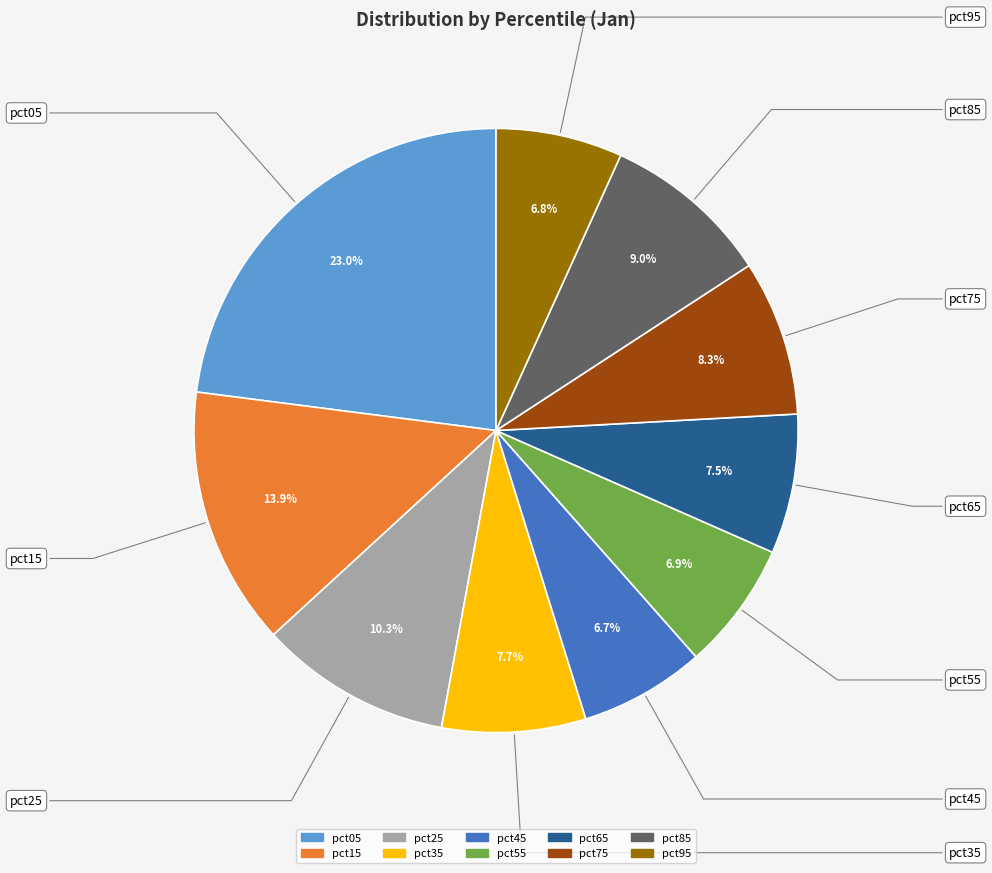

Between pct55 and pct25, which is larger?

pct25